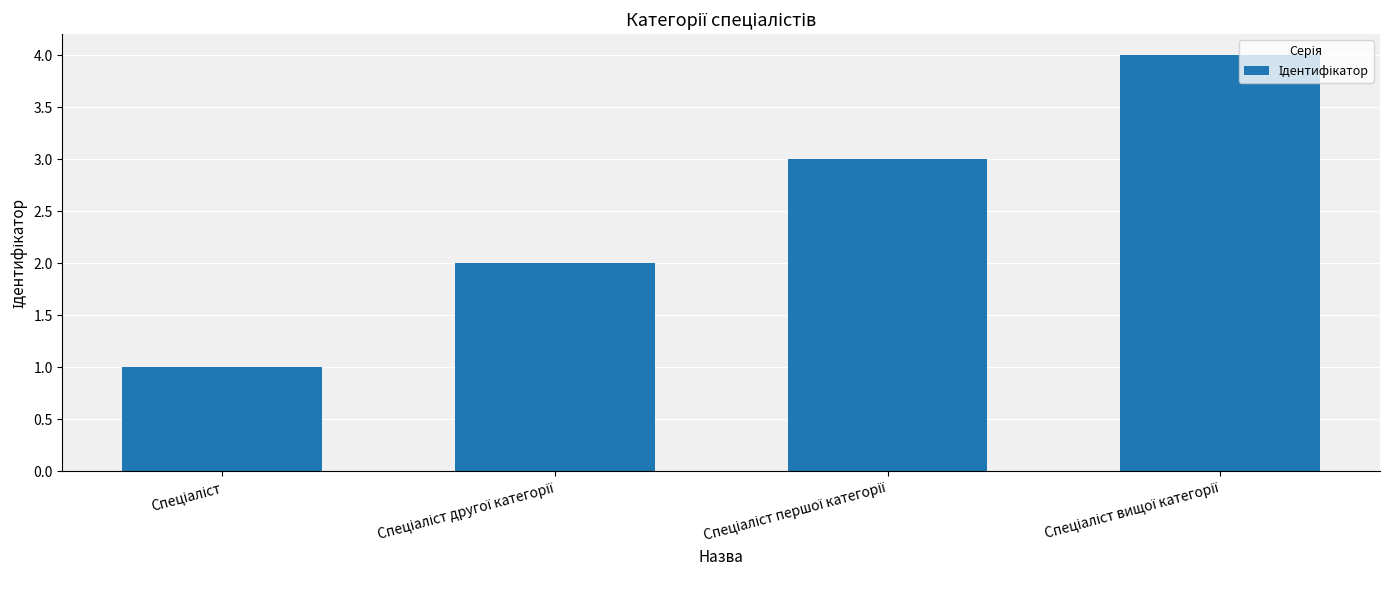

How many series are shown in this chart?

1